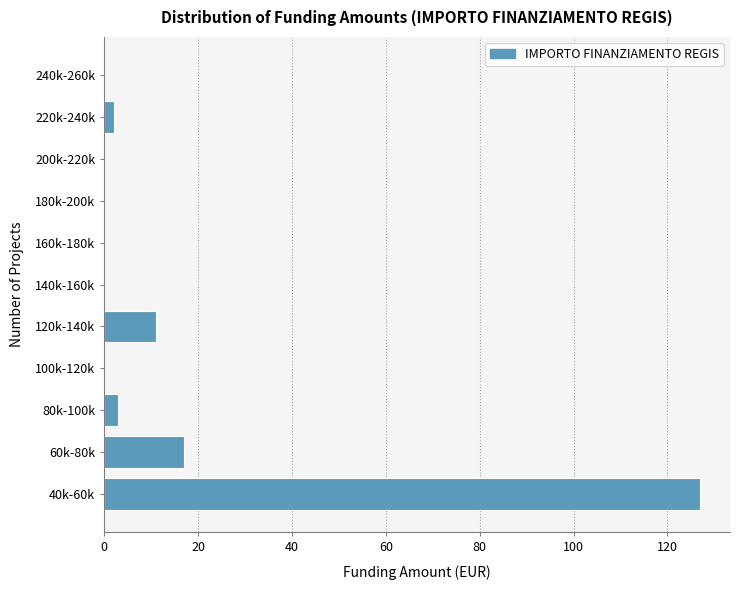

Reading top to bottom, what are all the values shown in this chart?

240k-260k=0	220k-240k=2	200k-220k=0	180k-200k=0	160k-180k=0	140k-160k=0	120k-140k=11	100k-120k=0	80k-100k=3	60k-80k=17	40k-60k=127